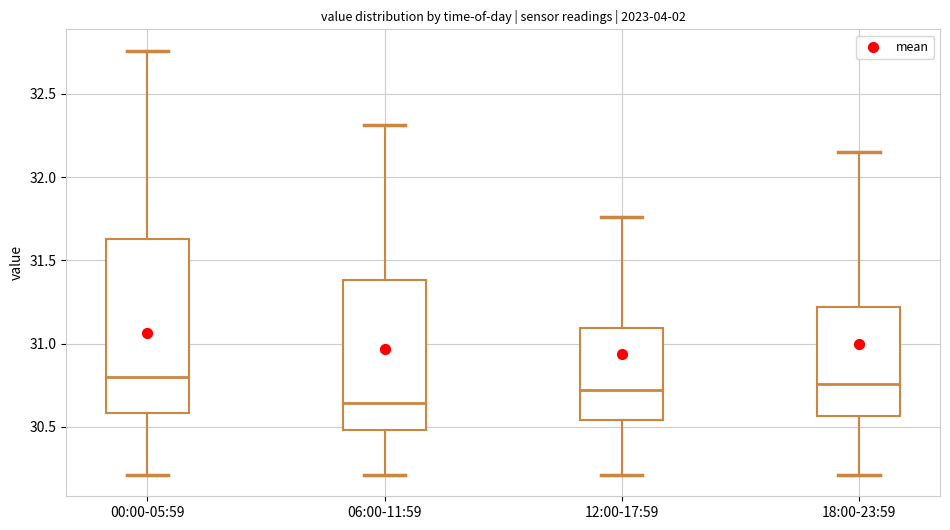

Reading left to right, read every box against the y-axis: the position of its median line, the range the box covers, and the ends of its whiskers. The values are not printed on the chart, so give them approximately, as read against the axis.

00:00-05:59: median 30.80, box 30.60 to 31.65, whiskers 30.20 to 32.75
06:00-11:59: median 30.65, box 30.50 to 31.40, whiskers 30.20 to 32.30
12:00-17:59: median 30.70, box 30.55 to 31.10, whiskers 30.20 to 31.75
18:00-23:59: median 30.75, box 30.55 to 31.20, whiskers 30.20 to 32.15